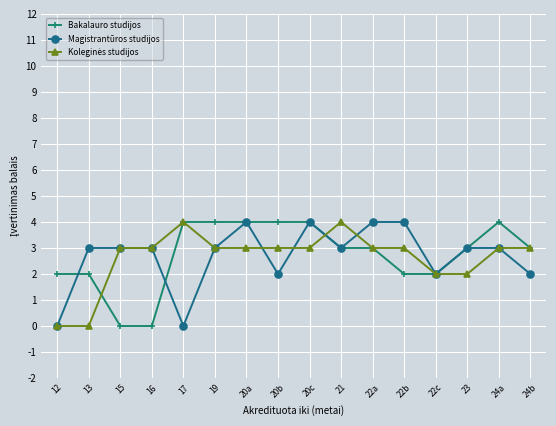

Is the value of Bakalauro studijos at 17 greater than the value of Magistrantūros studijos at 24b?

Yes